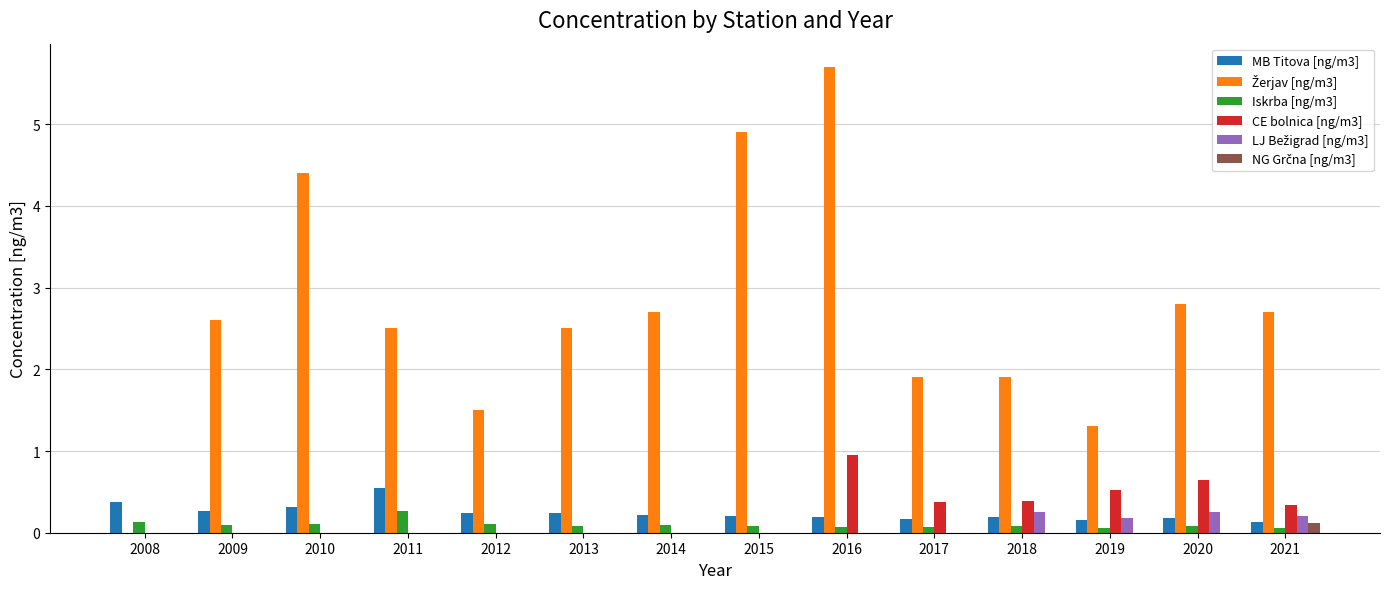

At which category is the sum across all series the highest?

2016